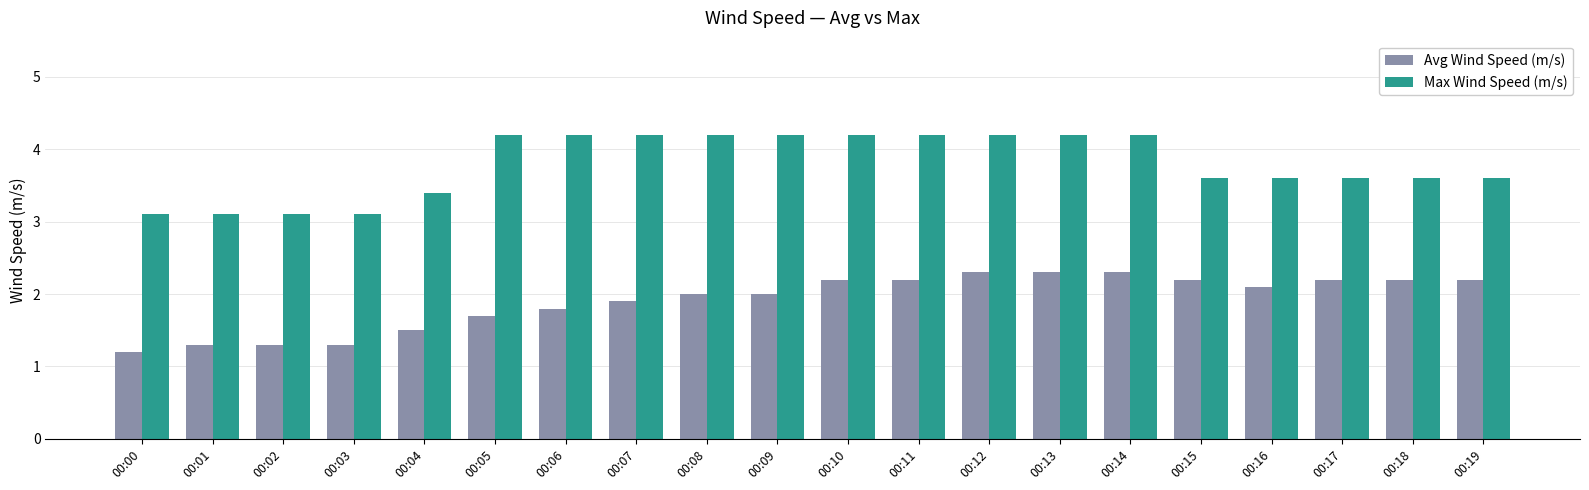

What is the sum of the Max Wind Speed (m/s) values at 00:06 and 00:07?

8.4